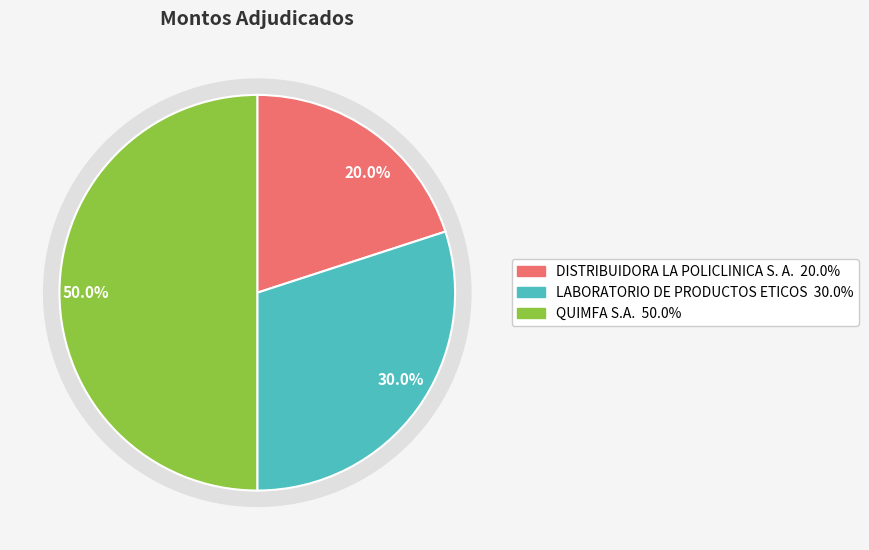

What percentage is the QUIMFA S.A. slice, to the nearest percent?

50%